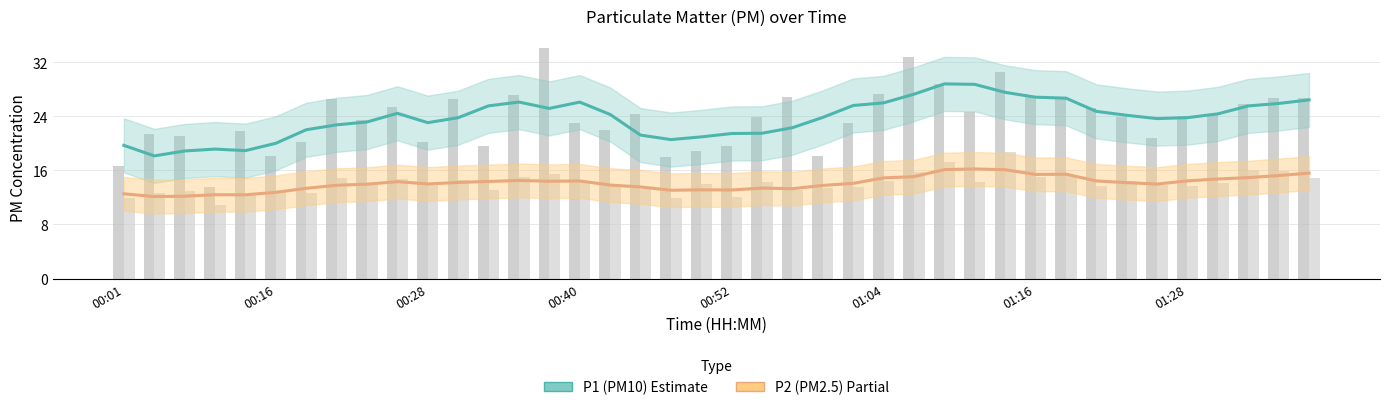

What is the sum of the P2 (PM2.5) values at 24 and 39?

29.7